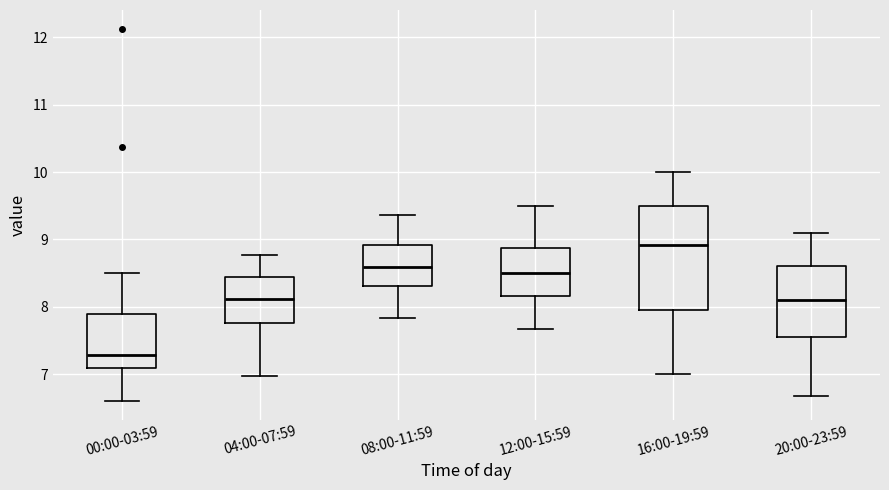

Reading left to right, transcribe this box plot: for each box, give where its median line is, the range the box spans, and where its two whiskers end, as read against the y-axis. The values are not printed on the chart, so give them approximately, as read against the axis.

00:00-03:59: median 7.3, box 7.1 to 7.9, whiskers 6.6 to 8.5
04:00-07:59: median 8.1, box 7.8 to 8.4, whiskers 7.0 to 8.8
08:00-11:59: median 8.6, box 8.3 to 8.9, whiskers 7.8 to 9.4
12:00-15:59: median 8.5, box 8.2 to 8.9, whiskers 7.7 to 9.5
16:00-19:59: median 8.9, box 8.0 to 9.5, whiskers 7.0 to 10.0
20:00-23:59: median 8.1, box 7.6 to 8.6, whiskers 6.7 to 9.1